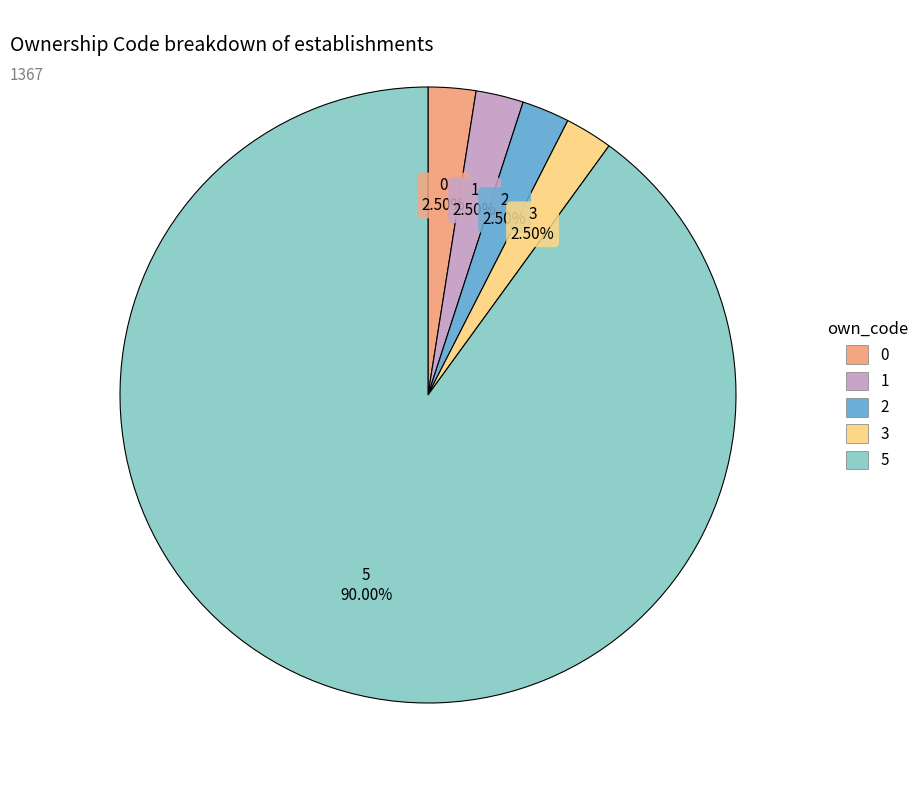

Is there a majority slice in this chart?

Yes